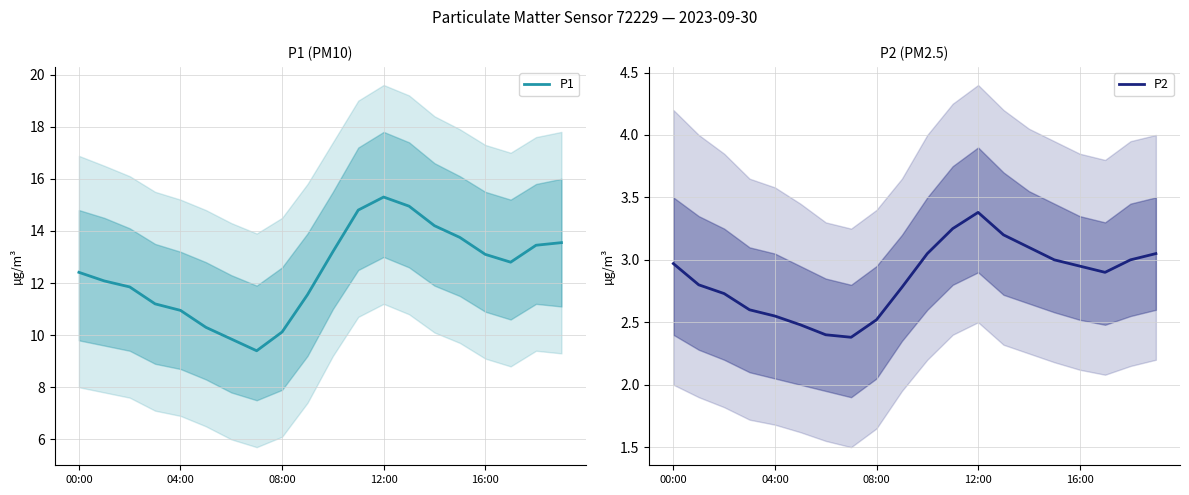

True or false: P1 and P2 cross at least once.

False